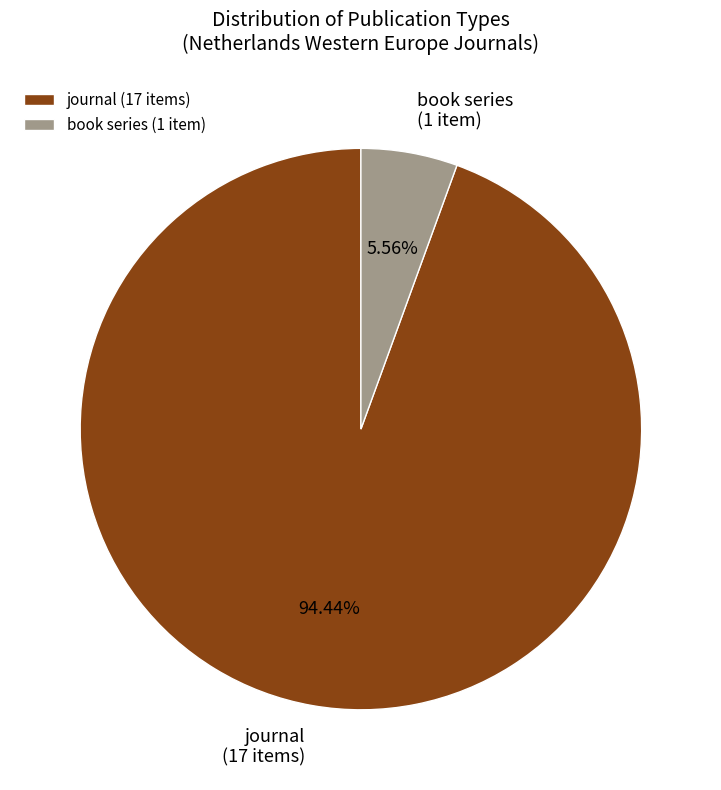

Which has a higher value, book series (1 item) or journal (17 items)?

journal (17 items)